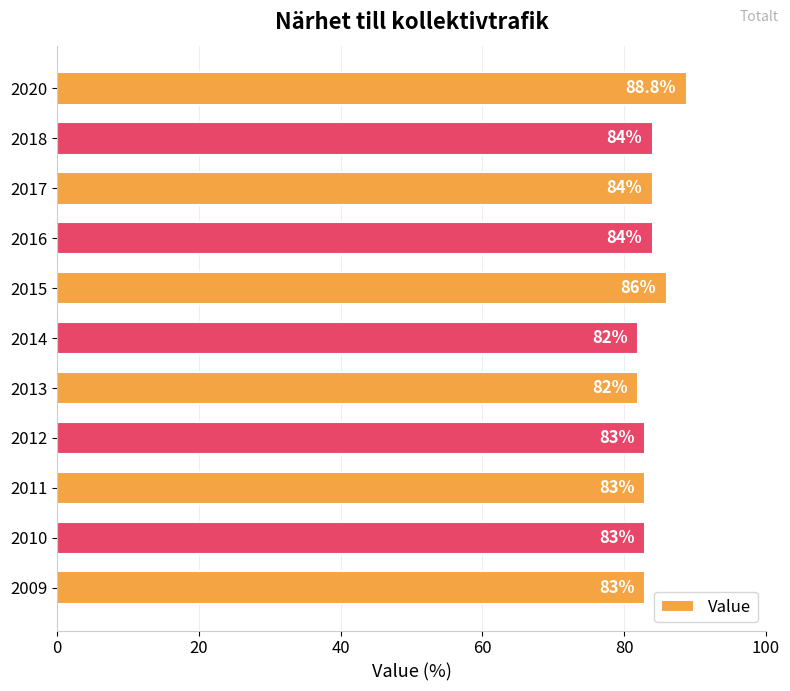

Is it true that the value at 2011 is 83.0?

True